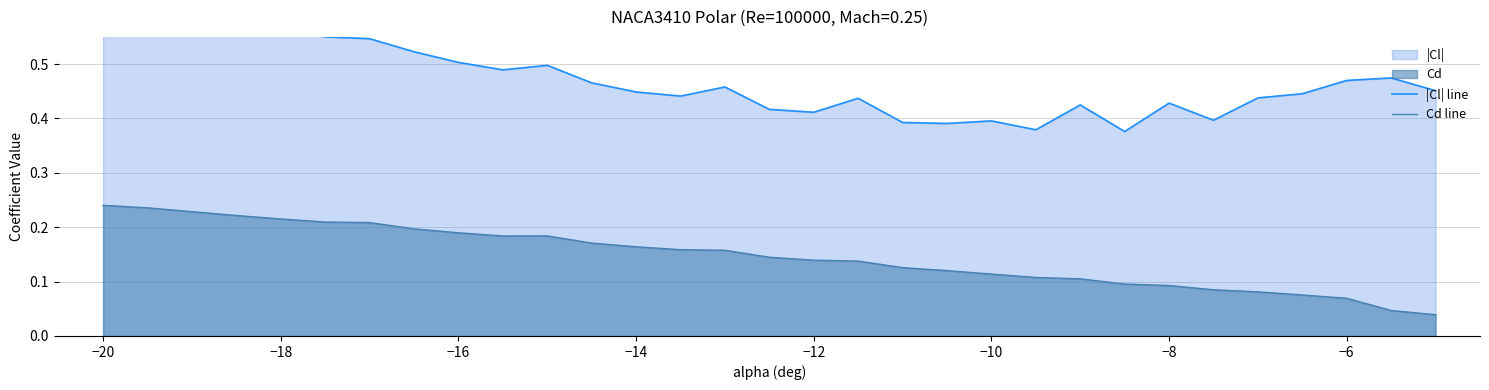

Is it true that Cd line equals 0.2 at −12?

False